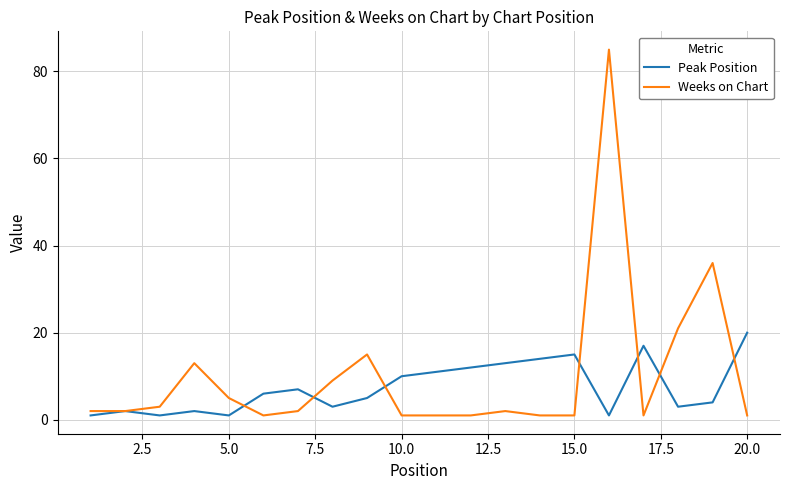

Rank the series by their average value, from lowest to highest.

Peak Position, Weeks on Chart